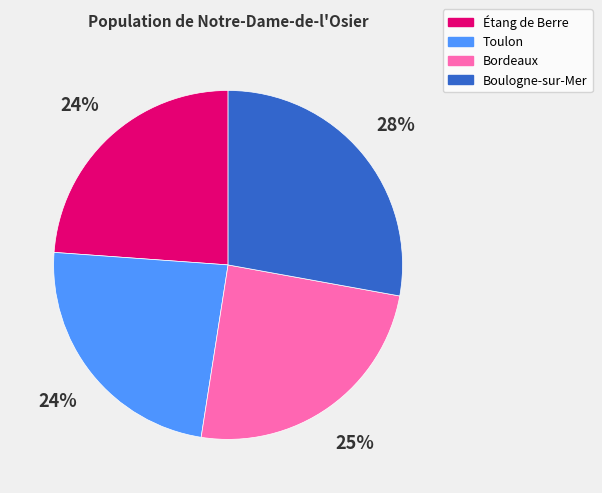

What is the ratio of the value at Toulon to the value at Étang de Berre?

1.0